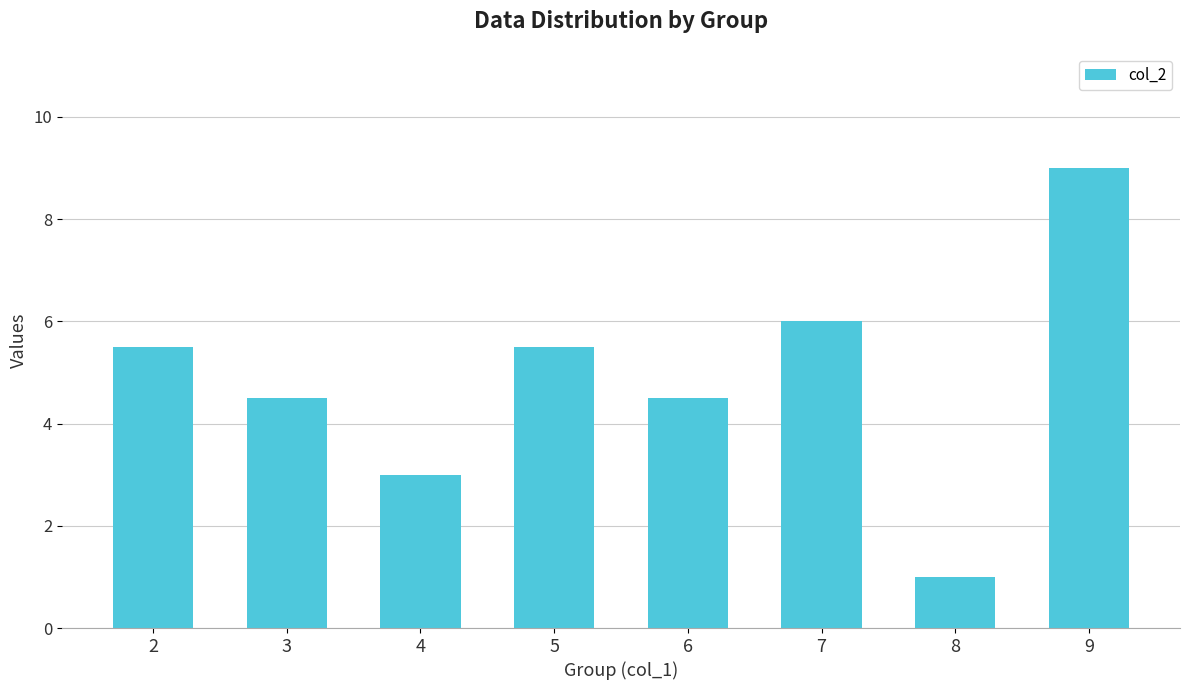

The value at 8 is 1.0. True or false?

True